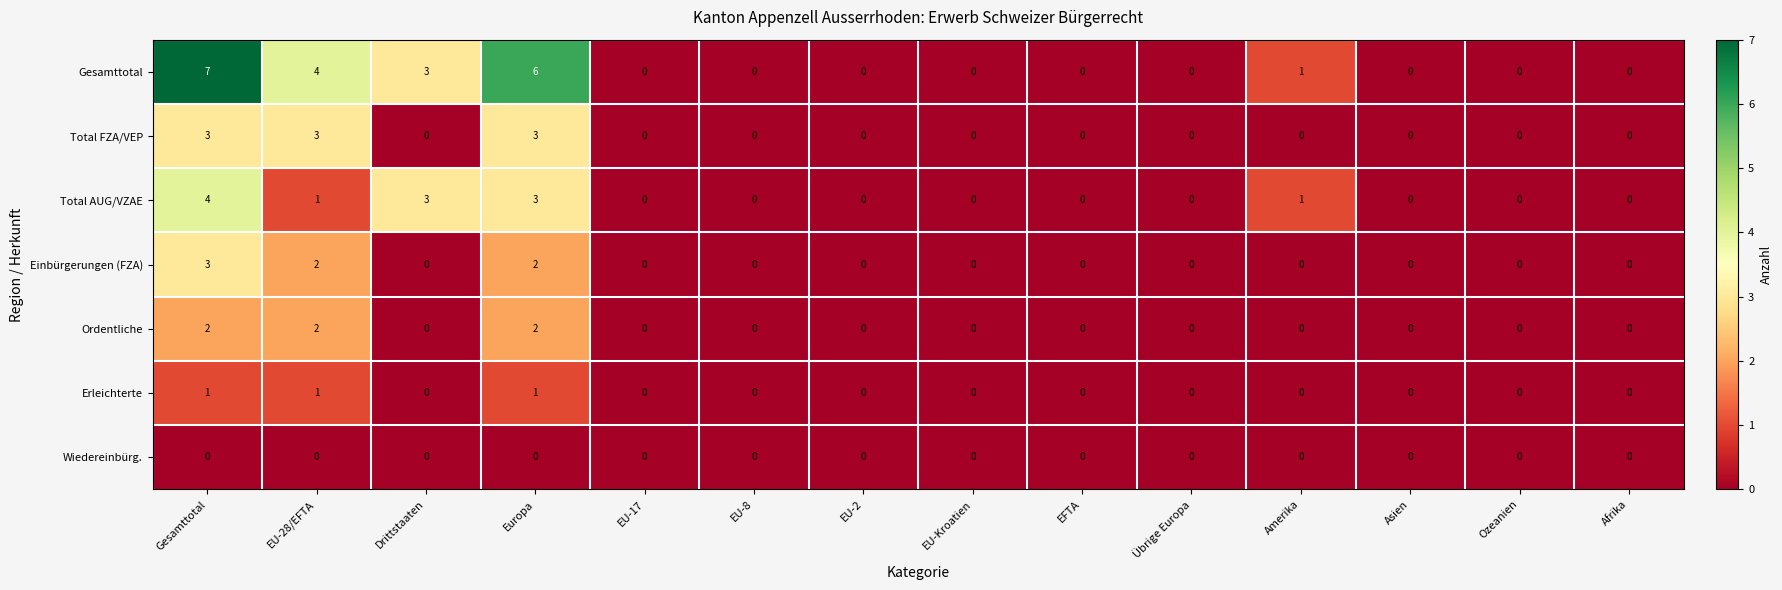

Which series has the largest total across all categories?

Gesamttotal